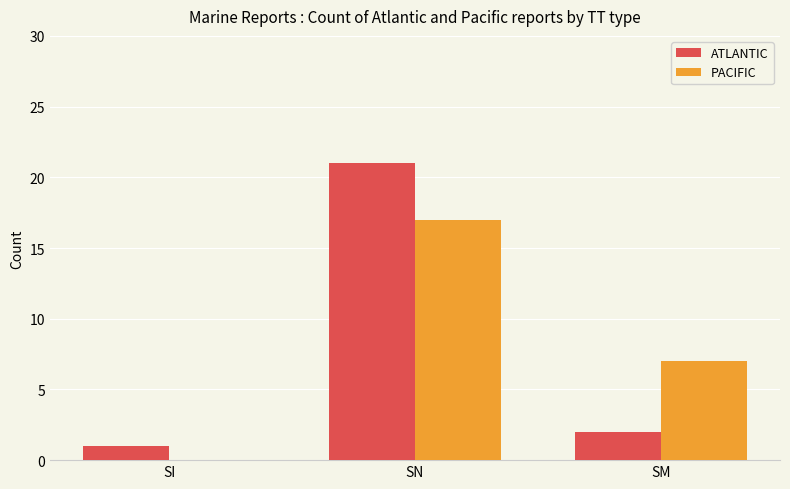

What is the total value across all series at SN?

38